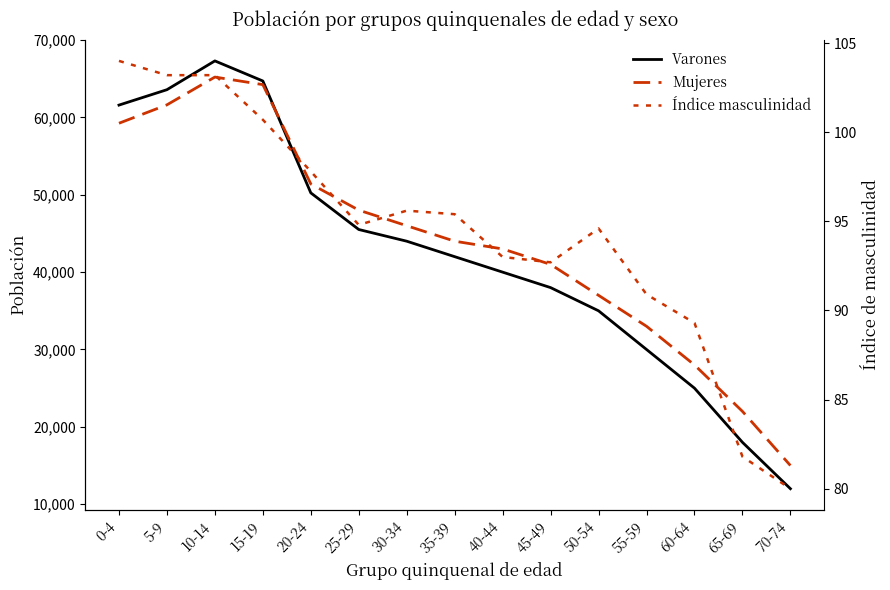

How many lines are shown in the chart?

3